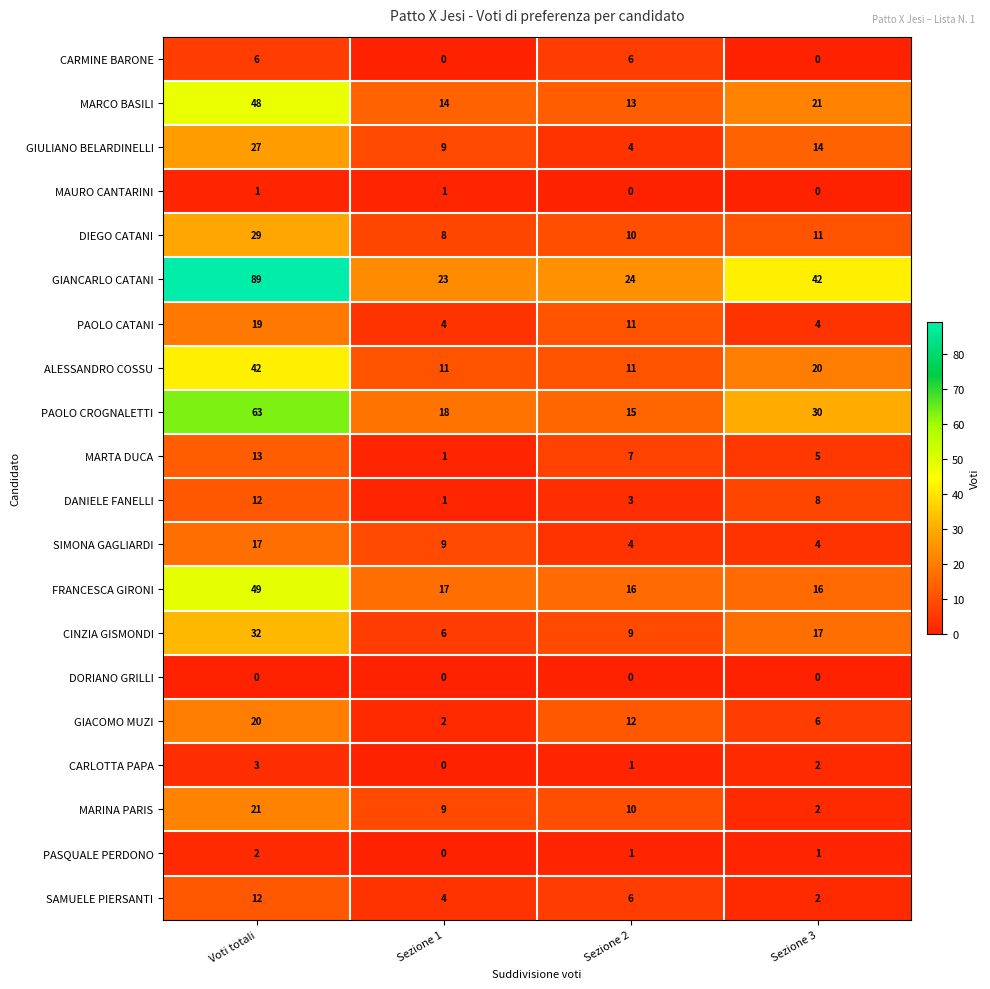

Is the value of FRANCESCA GIRONI at Voti totali greater than the value of MARCO BASILI at Sezione 2?

Yes